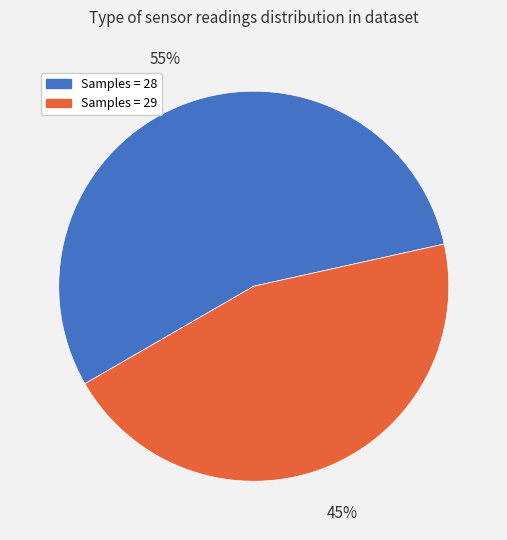

Combined, do Samples = 29 and Samples = 28 account for over 50%?

Yes